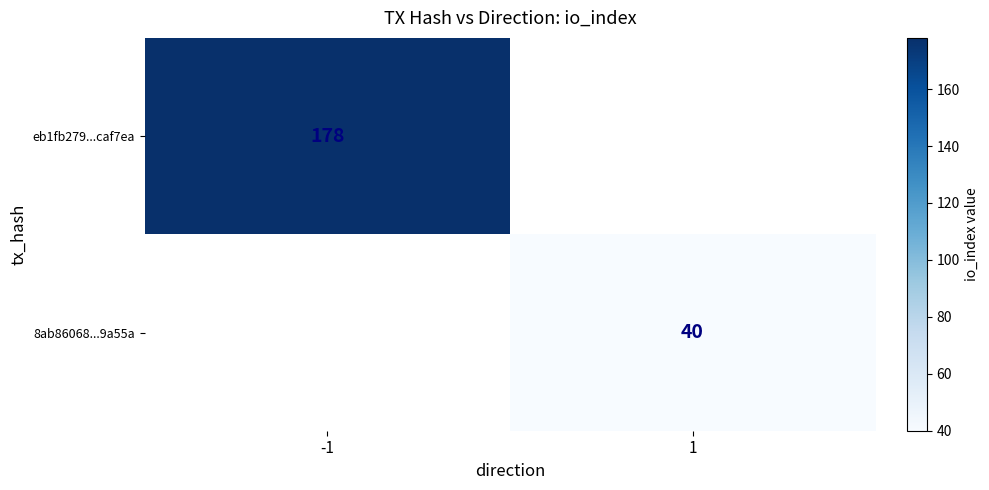

The value of eb1fb279...caf7ea at -1 is 63. True or false?

False